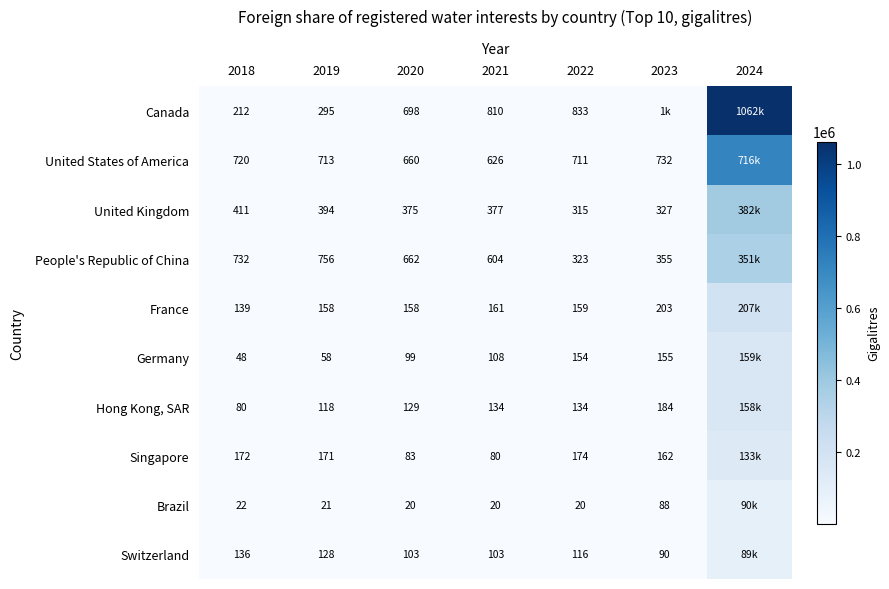

What is the total value across all series at 2022?

2939